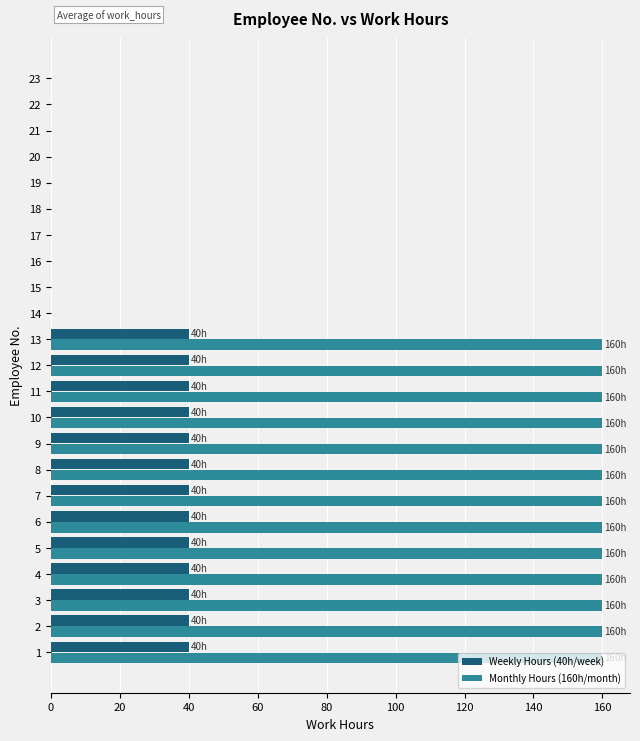

Between 2 and 20, which series saw the biggest shift?

Monthly Hours (160h/month)